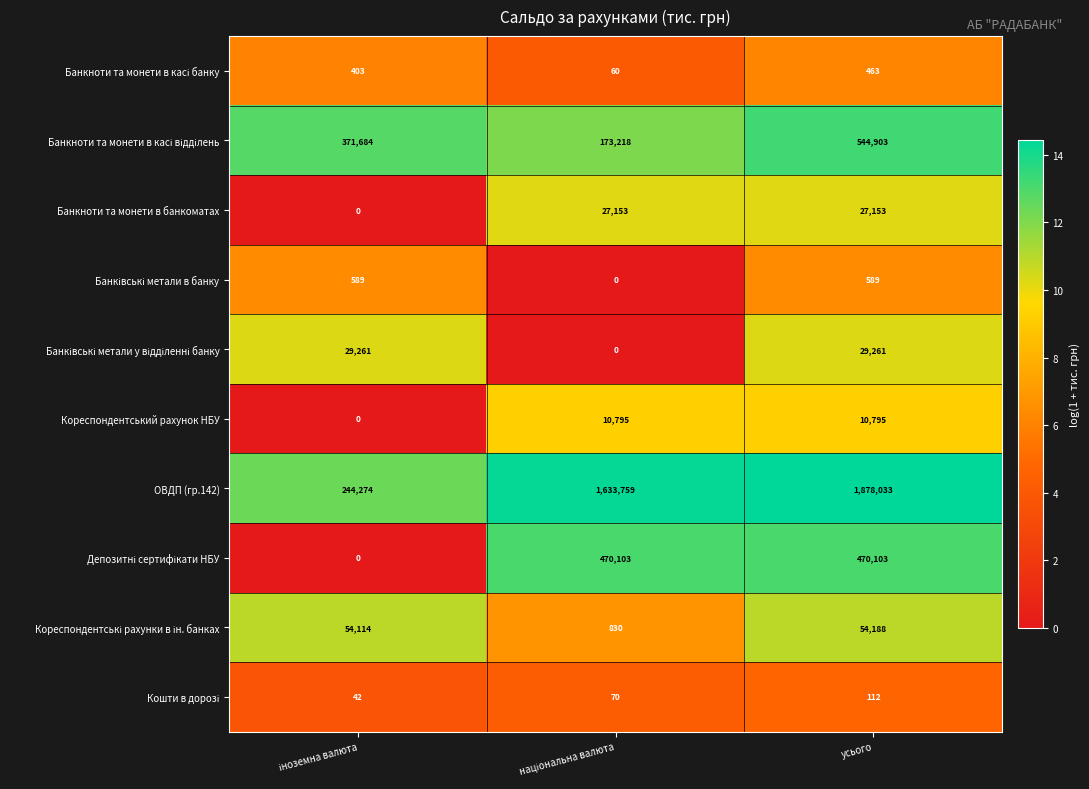

What is the sum of all Банкноти та монети в банкоматах values?

54306